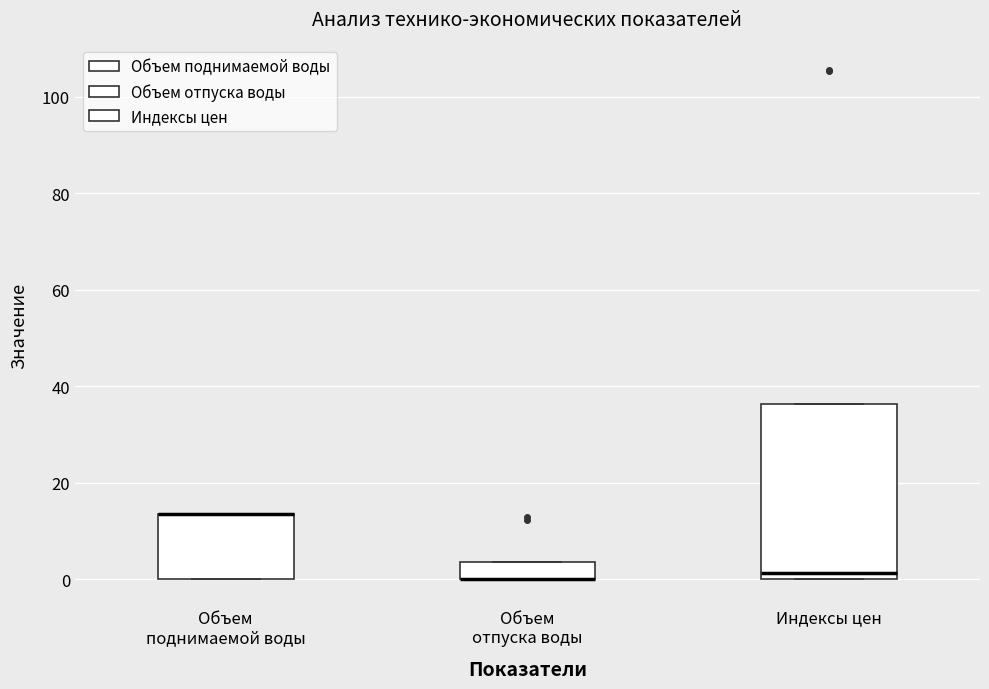

Comparing the boxes themselves (not the whiskers), which one is the tallest?

Индексы цен